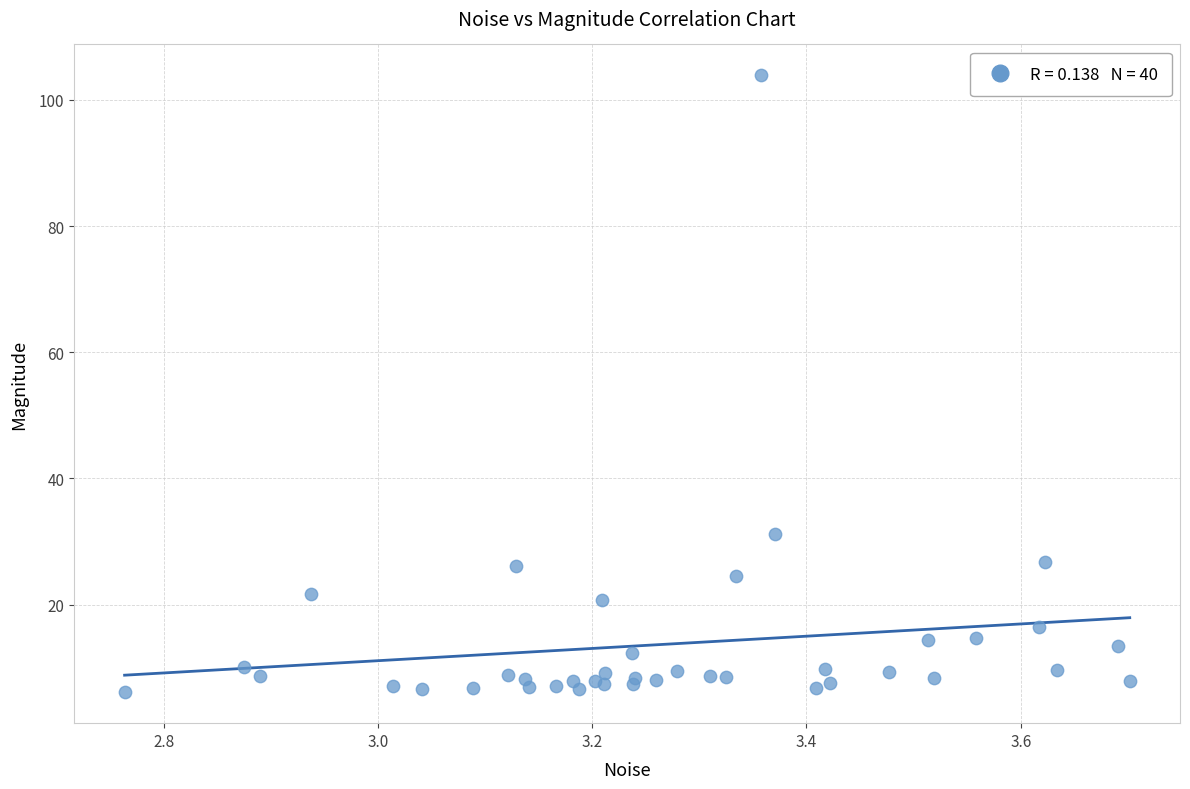

What Y value in the scatter plot is closest to 54?

31.2